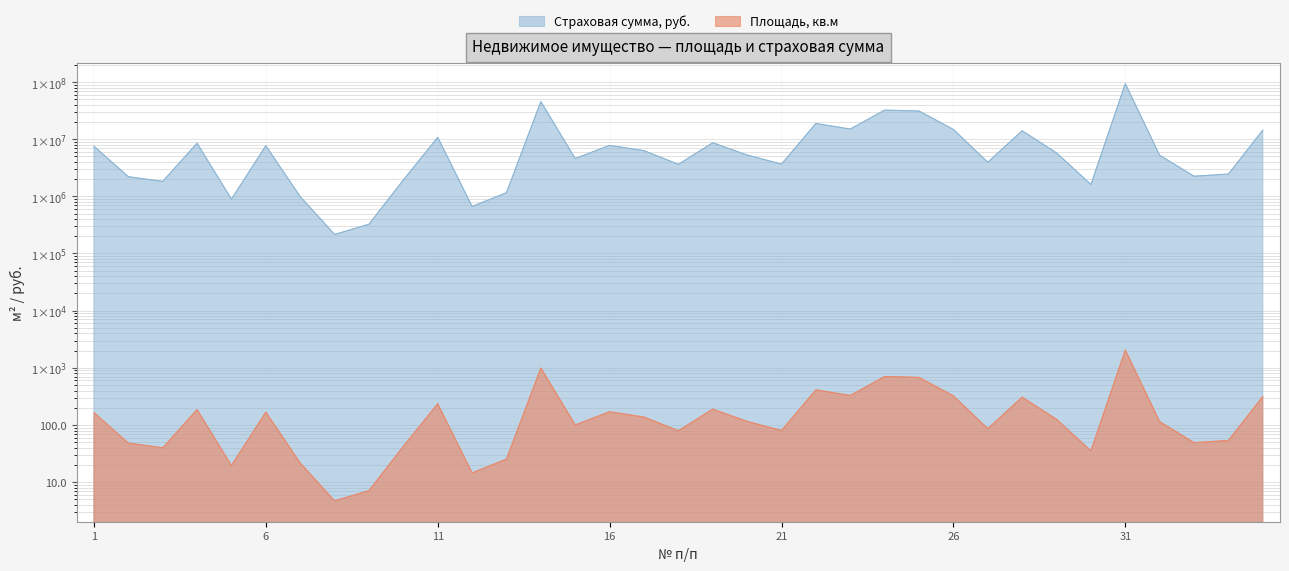

Is it true that Страховая сумма, руб. equals 19.5 at 5?

True